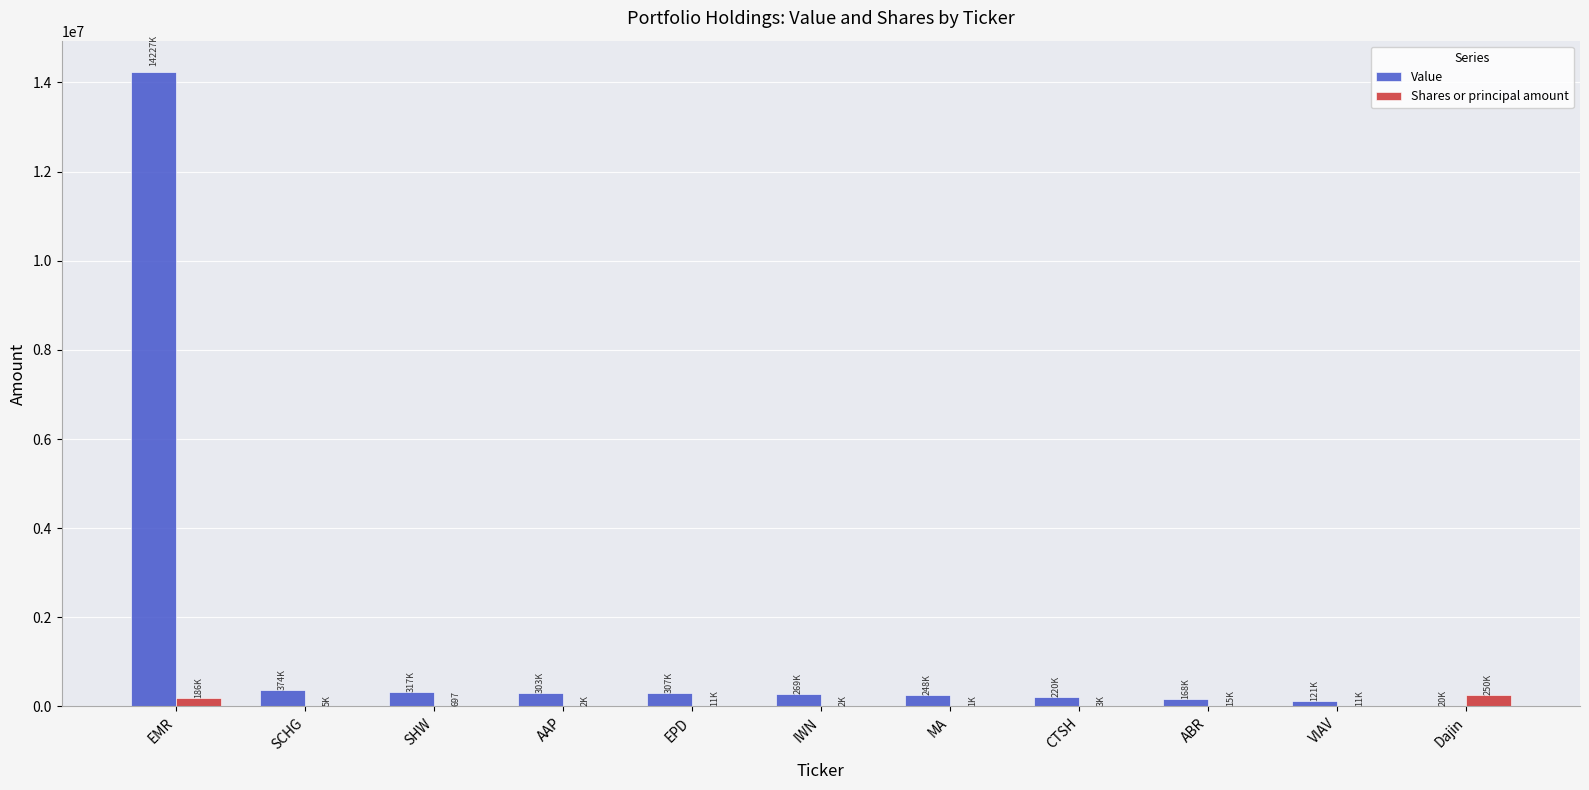

How many series are shown in this chart?

2